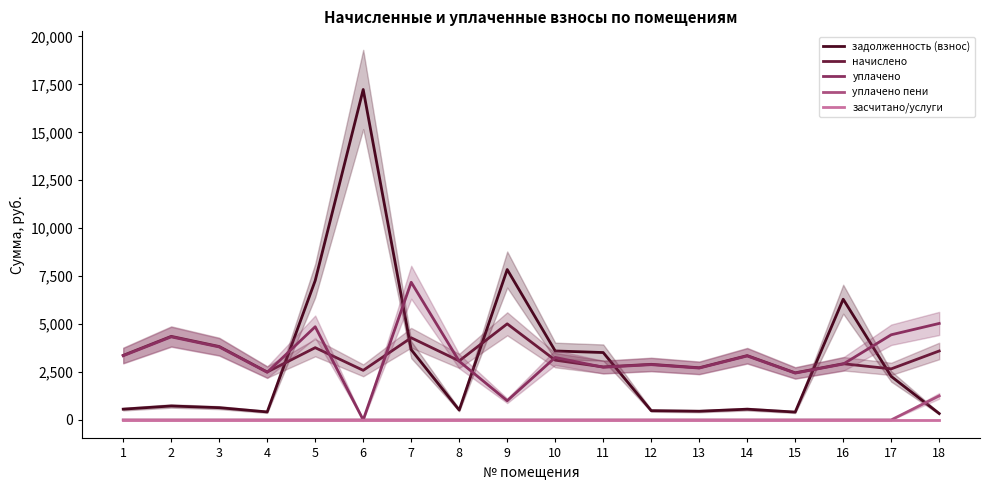

At which category does уплачено reach its first local valley?

4